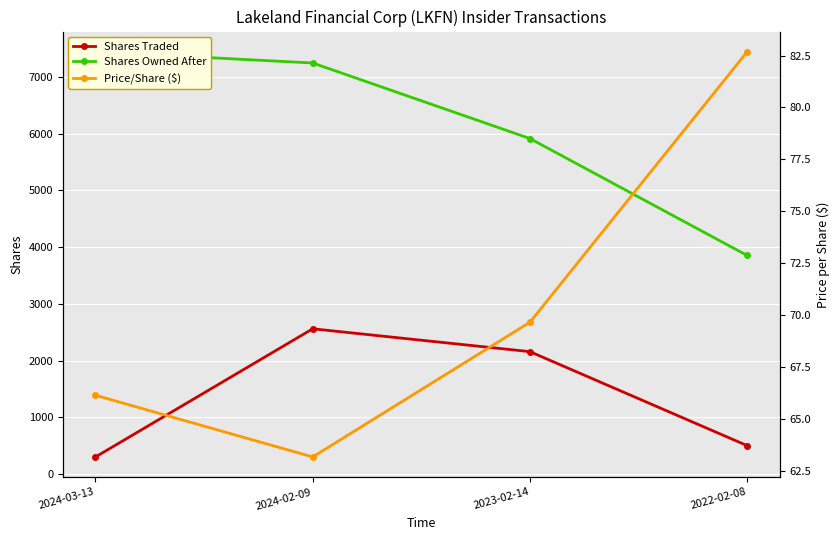

True or false: Price/Share ($) and Shares Traded intersect in this chart.

False